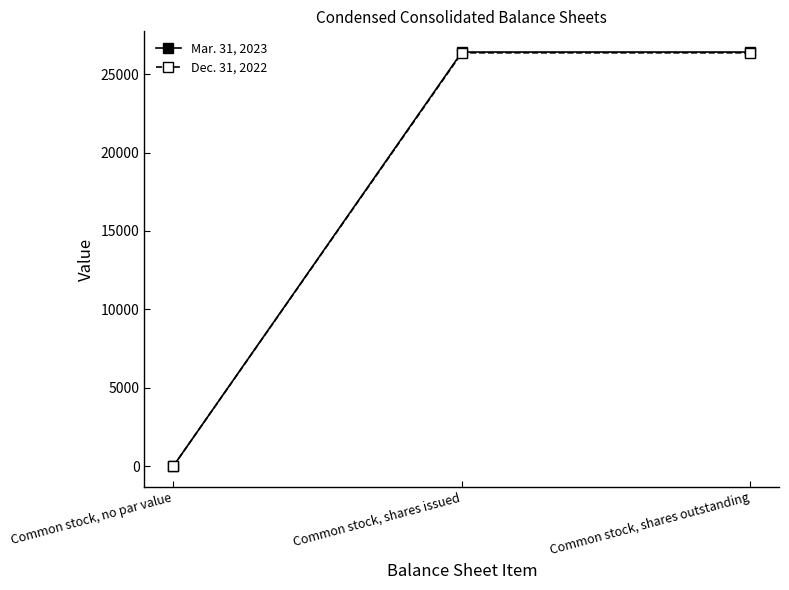

How many data points does each series have?

3